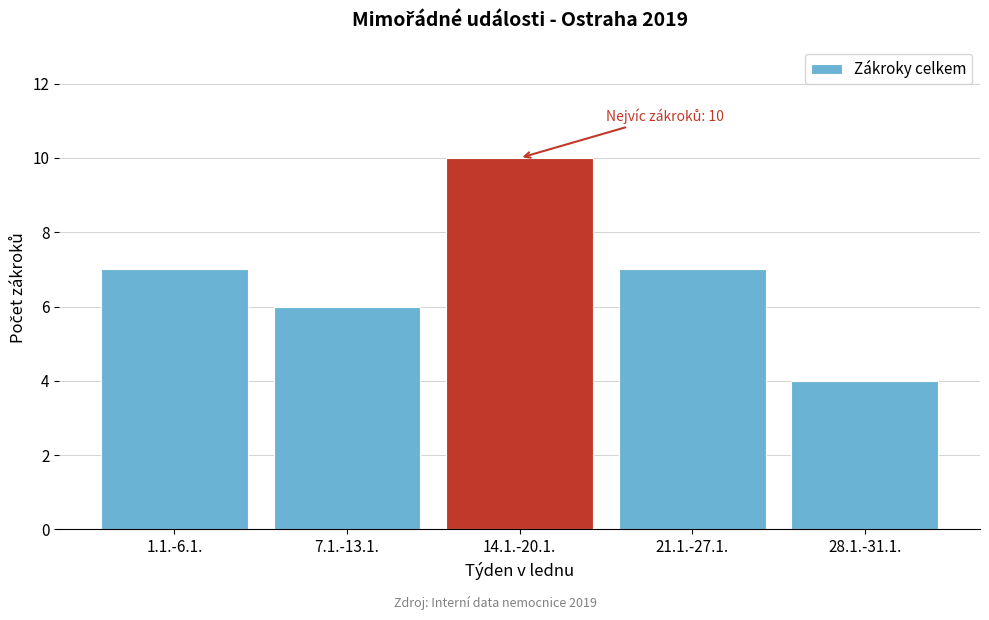

Reading right to left, what are all the values shown in this chart?

4	7	10	6	7